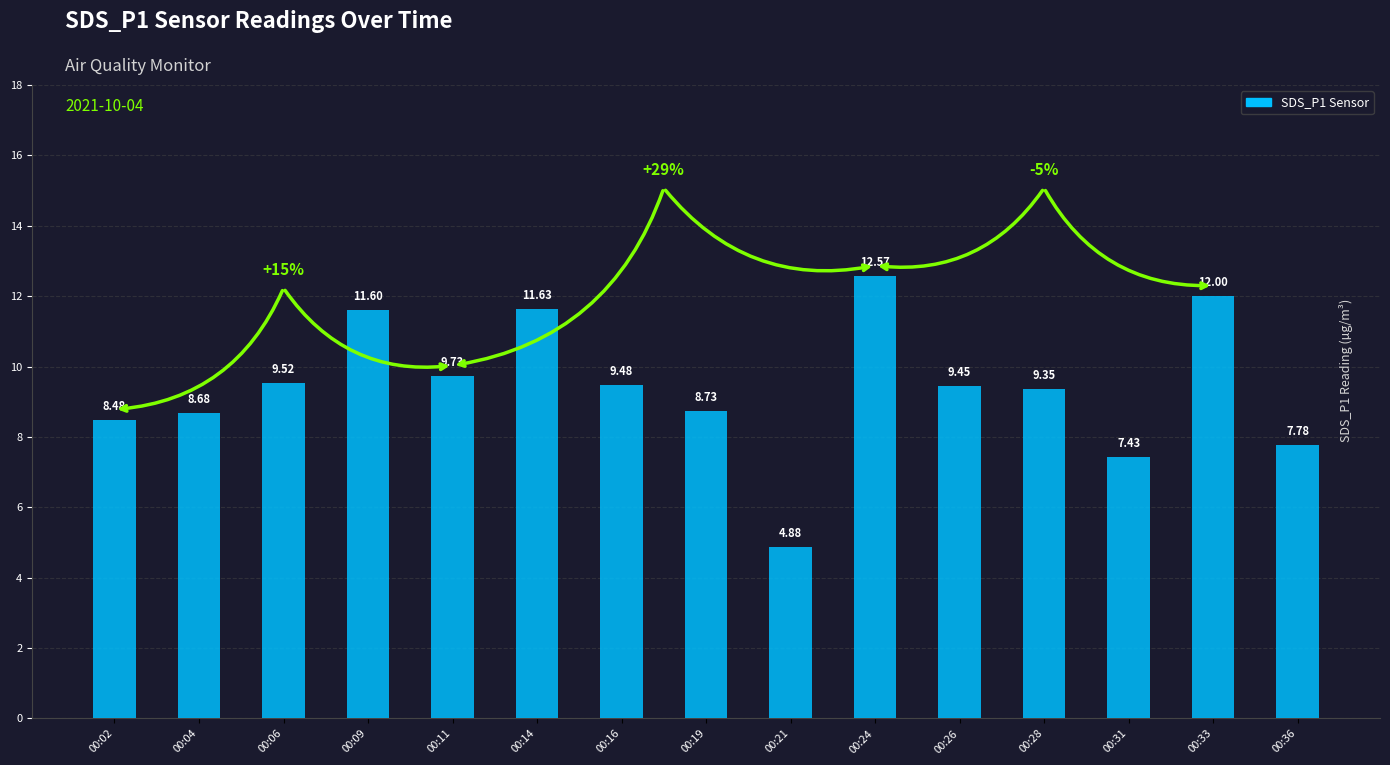

What is the sum of the values at 00:31 and 00:02?

15.9